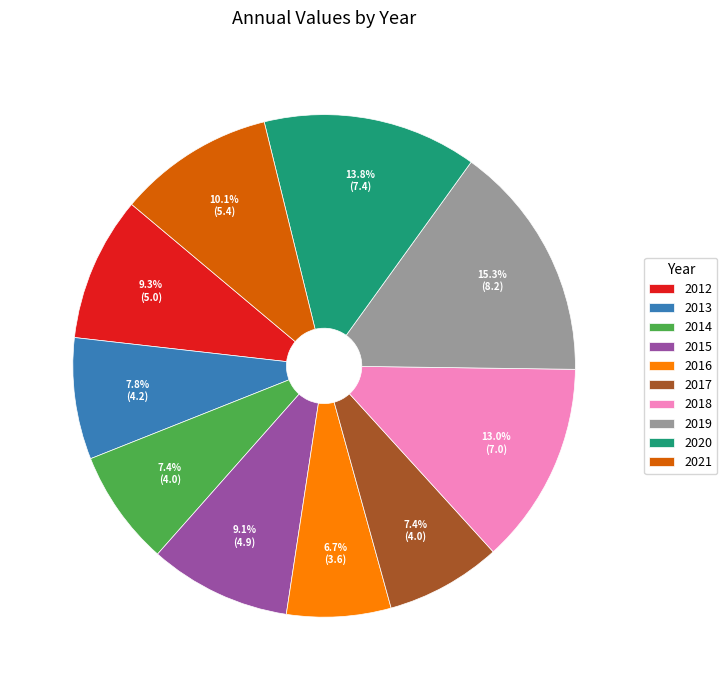

To the nearest percent, what is the average slice percentage?

10%